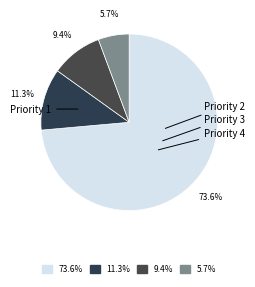

Is there a majority slice in this chart?

Yes